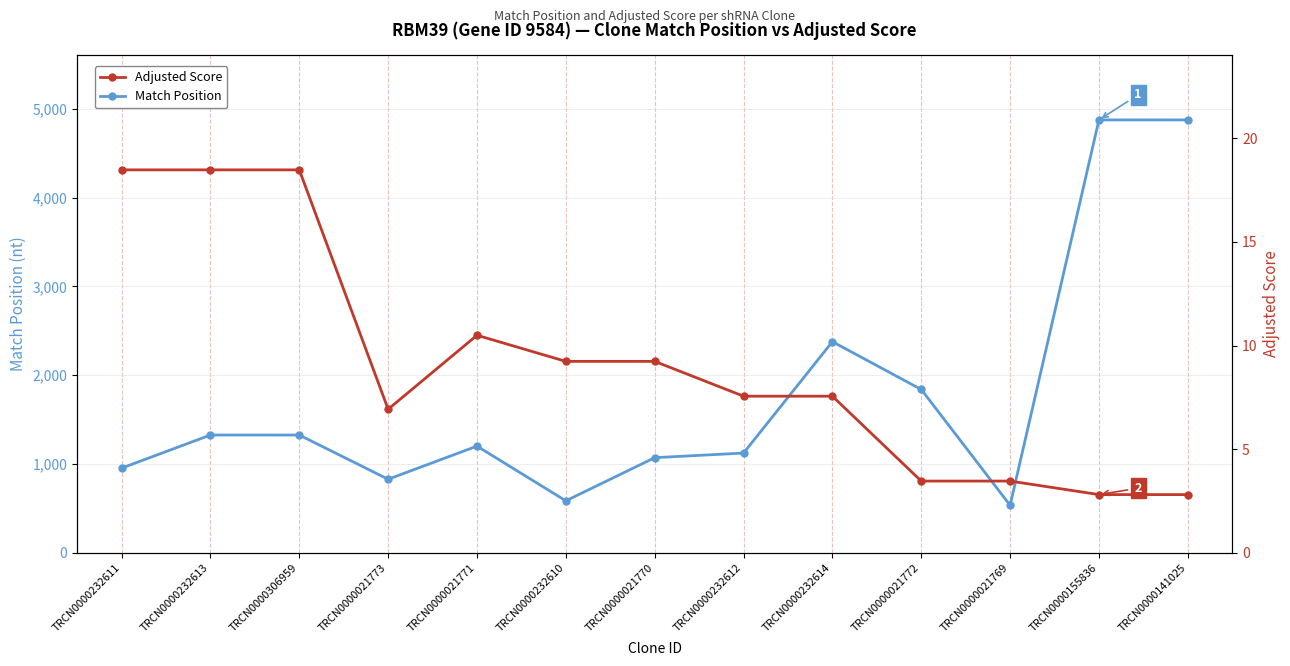

Which series has the widest spread of values?

Match Position